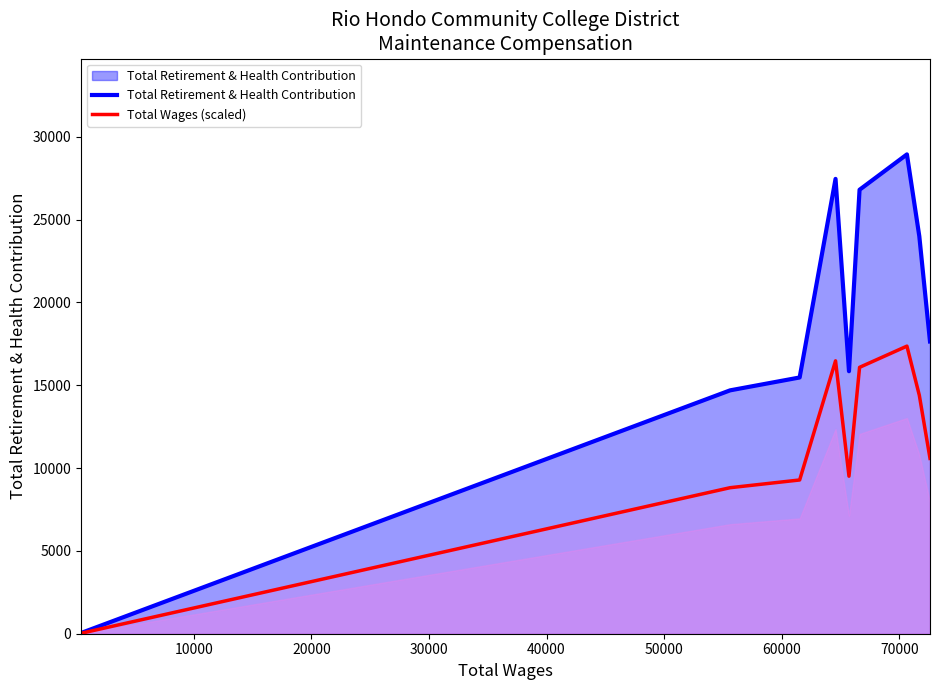

True or false: Total Retirement & Health Contribution and Total Wages (scaled) cross at least once.

False